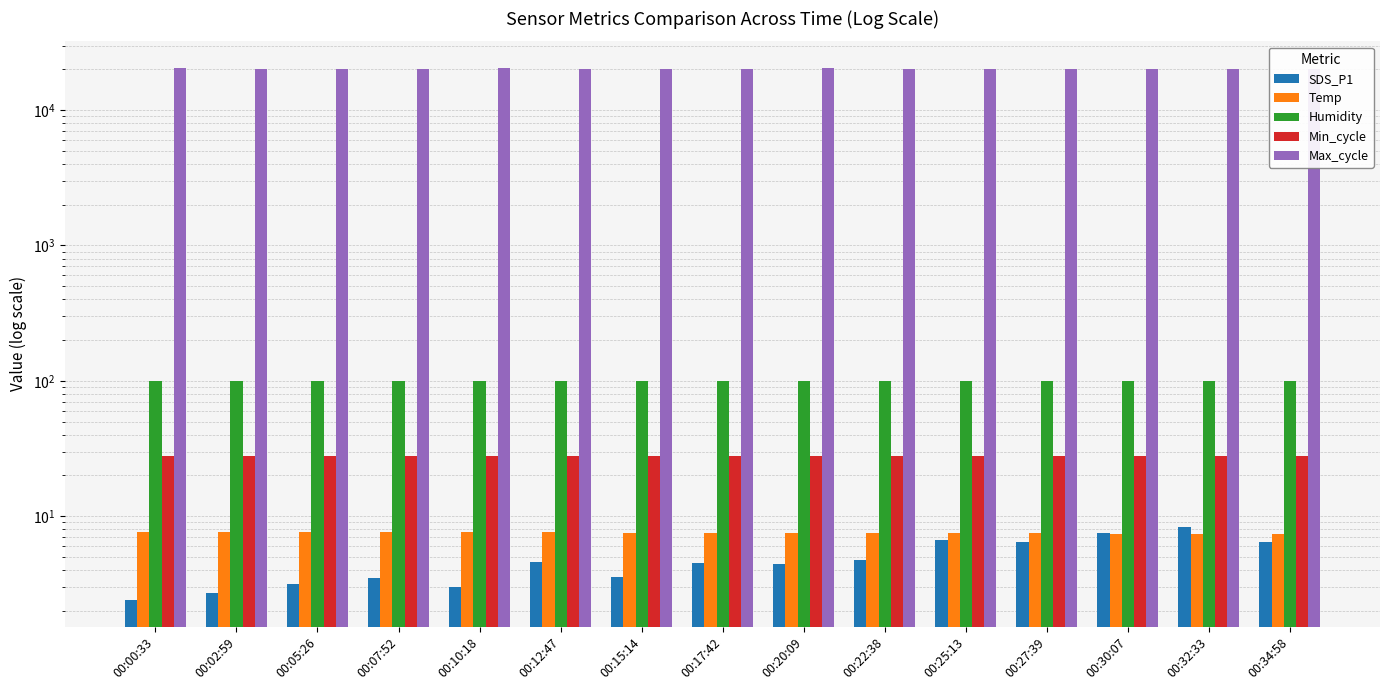

What is the minimum value for Humidity?

99.9